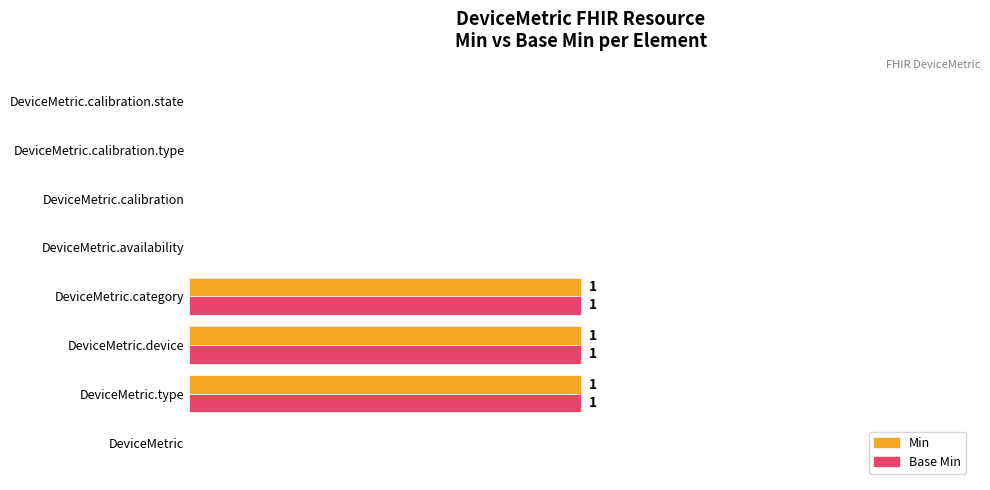

How many positive values does the Base Min series have?

3